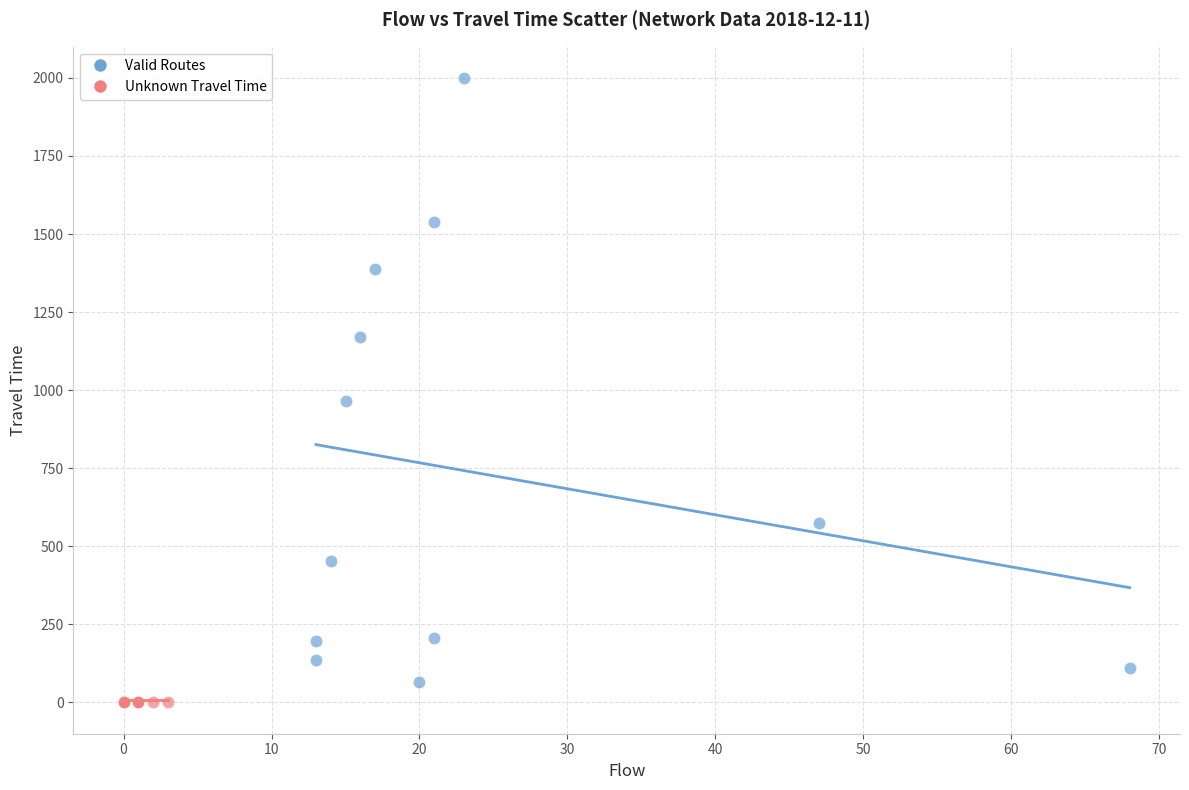

Which series reaches the maximum Y coordinate?

Valid Routes